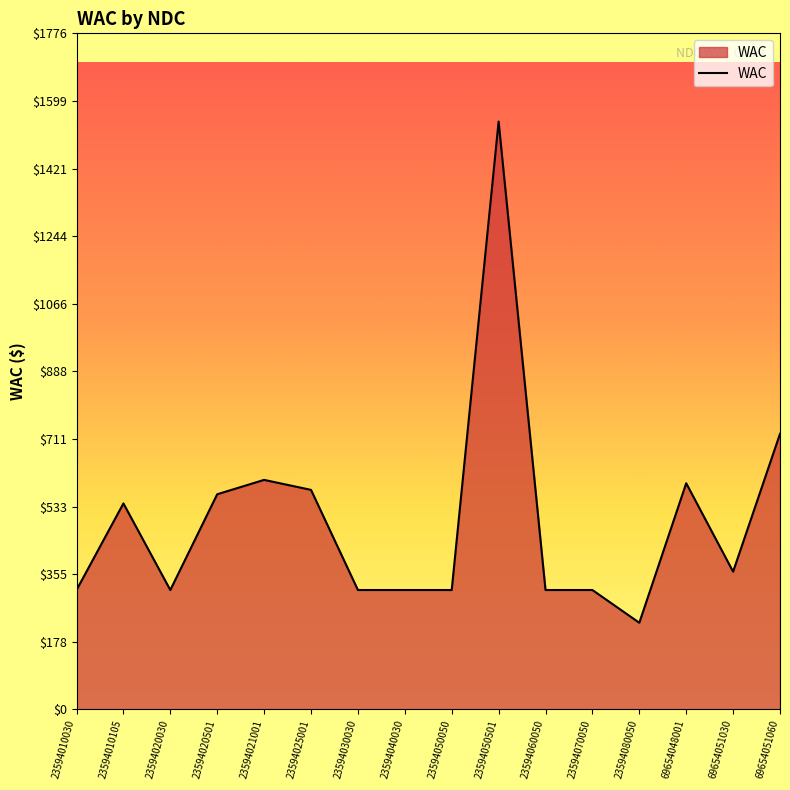

Does the chart have visible grid lines?

No